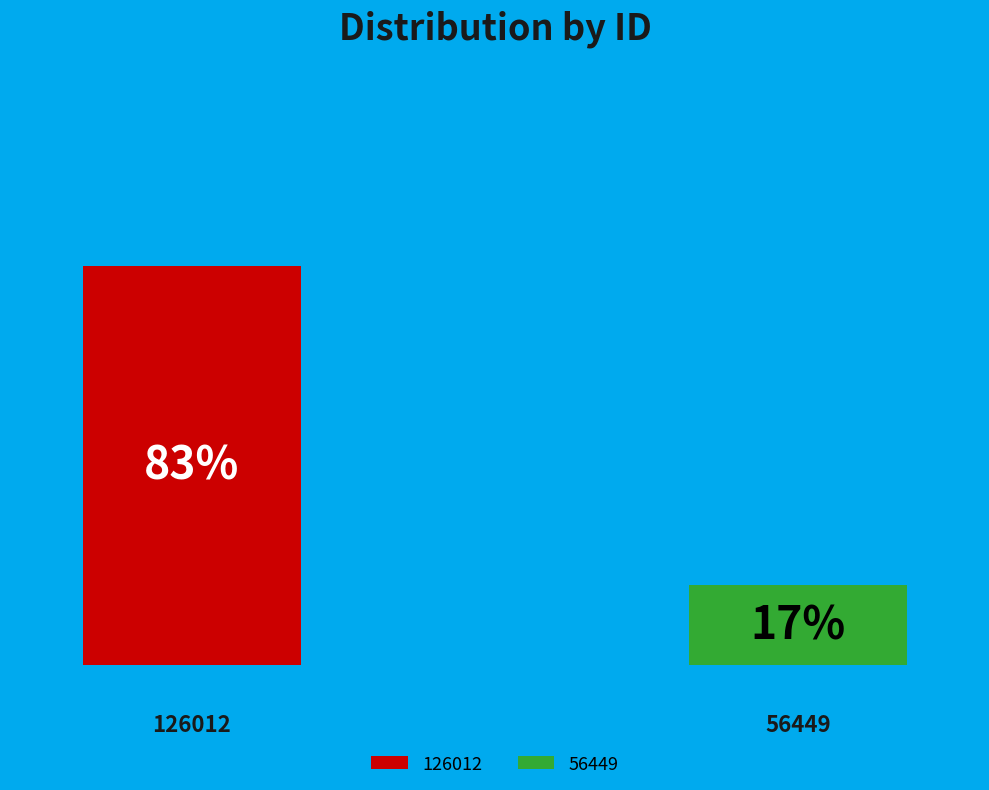

Does 56449 account for over 50% of the chart?

No